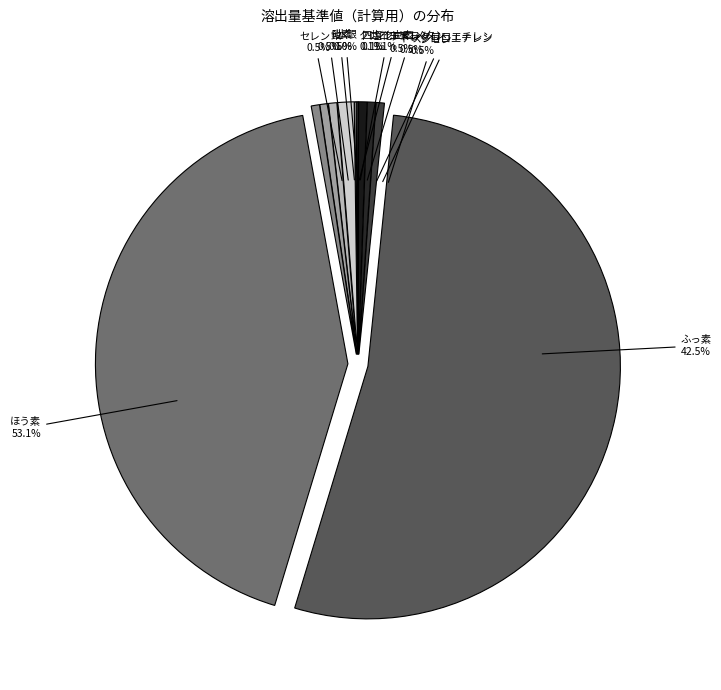

What percentage do ジクロロメタン and ふっ素 together represent?

43.5%